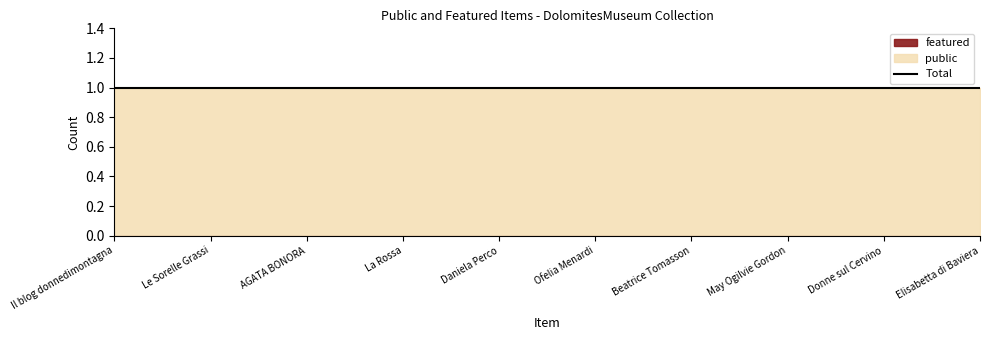

Rank the series by their average value, from highest to lowest.

public, featured